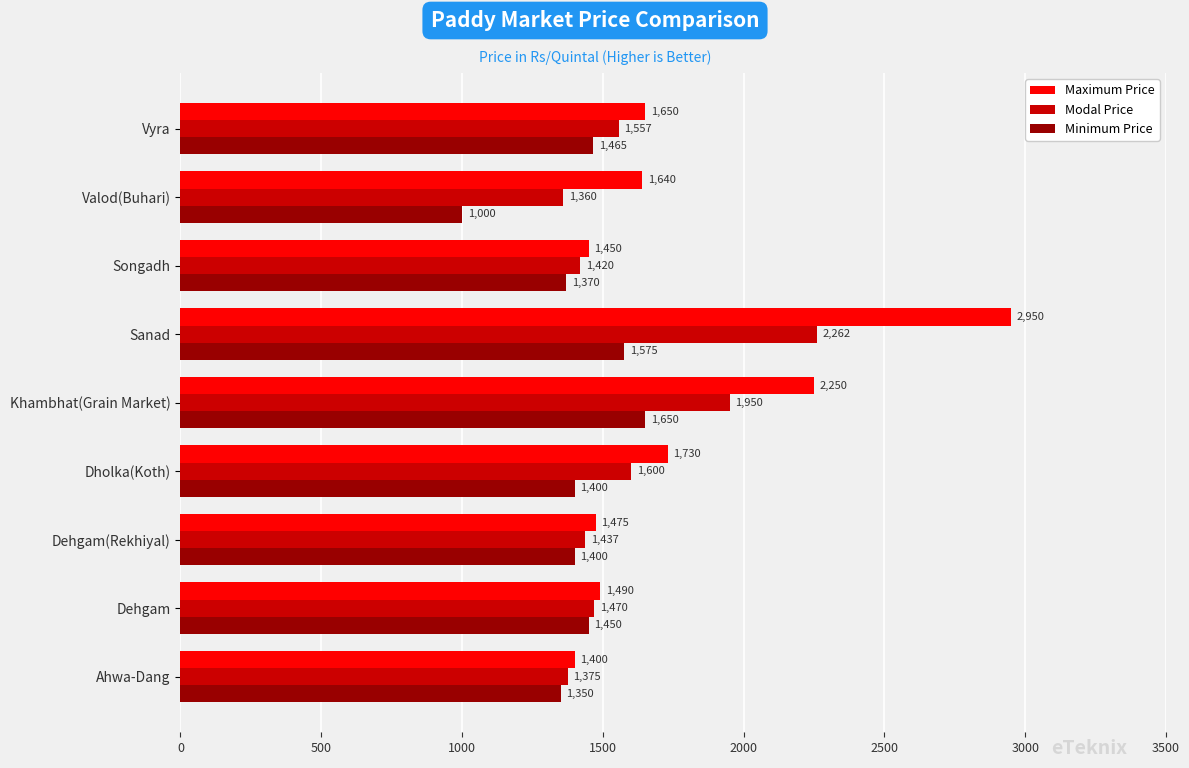

Between Valod(Buhari) and Vyra, which series saw the biggest shift?

Minimum Price